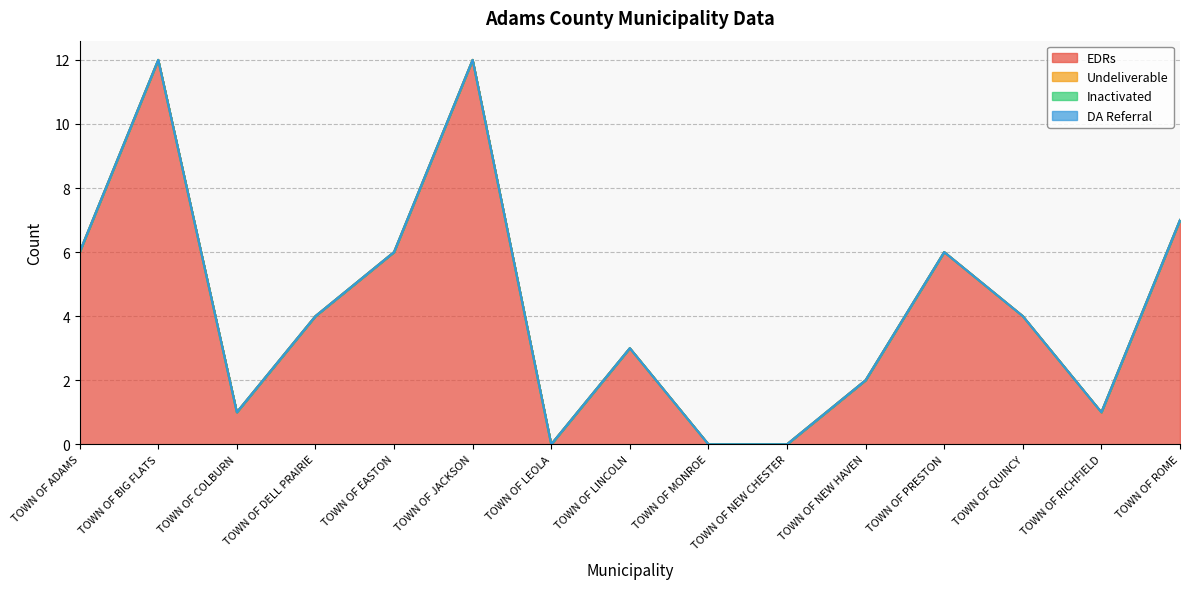

What is the maximum value shown in the chart?

12